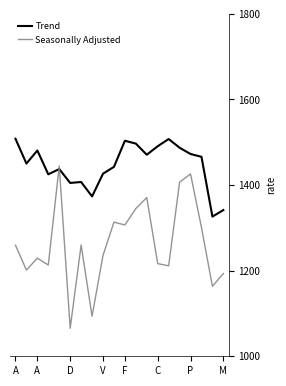

What is the maximum value for Seasonally Adjusted?

1444.7